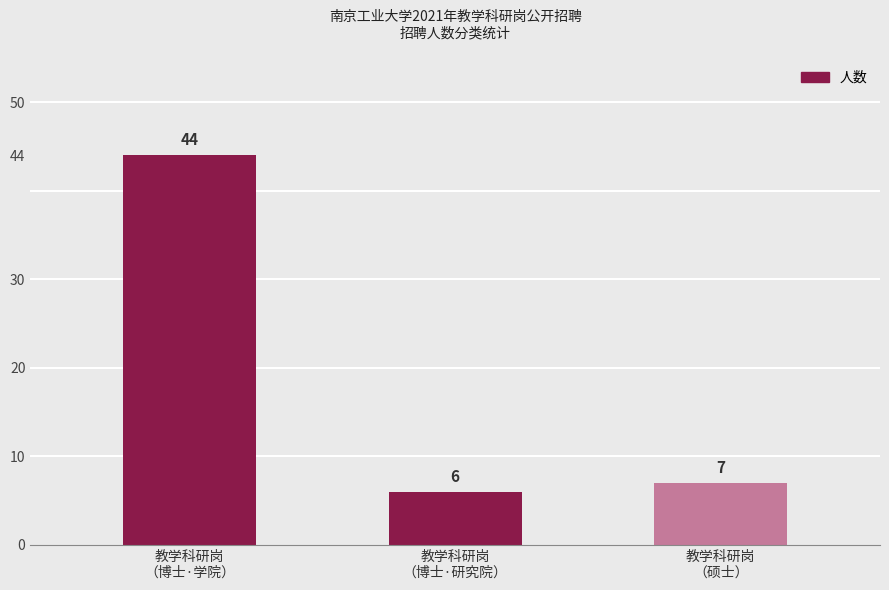

What is the smallest value displayed?

6